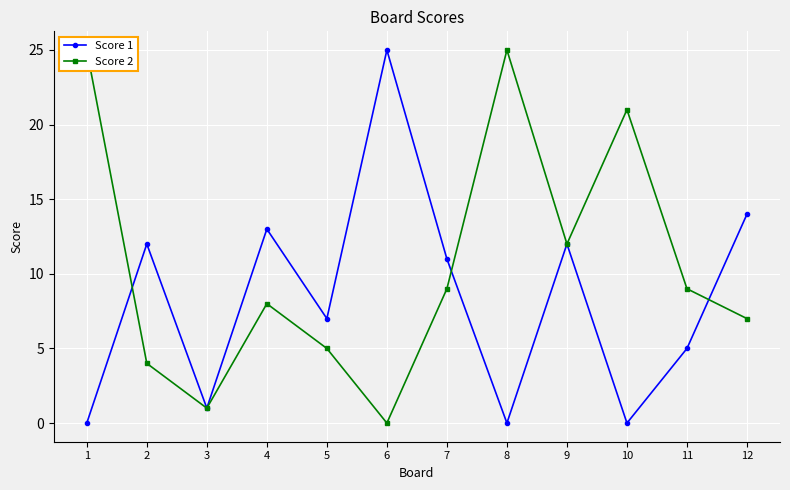

In Score 2, how many points are higher than both neighbors (excluding endpoints)?

3